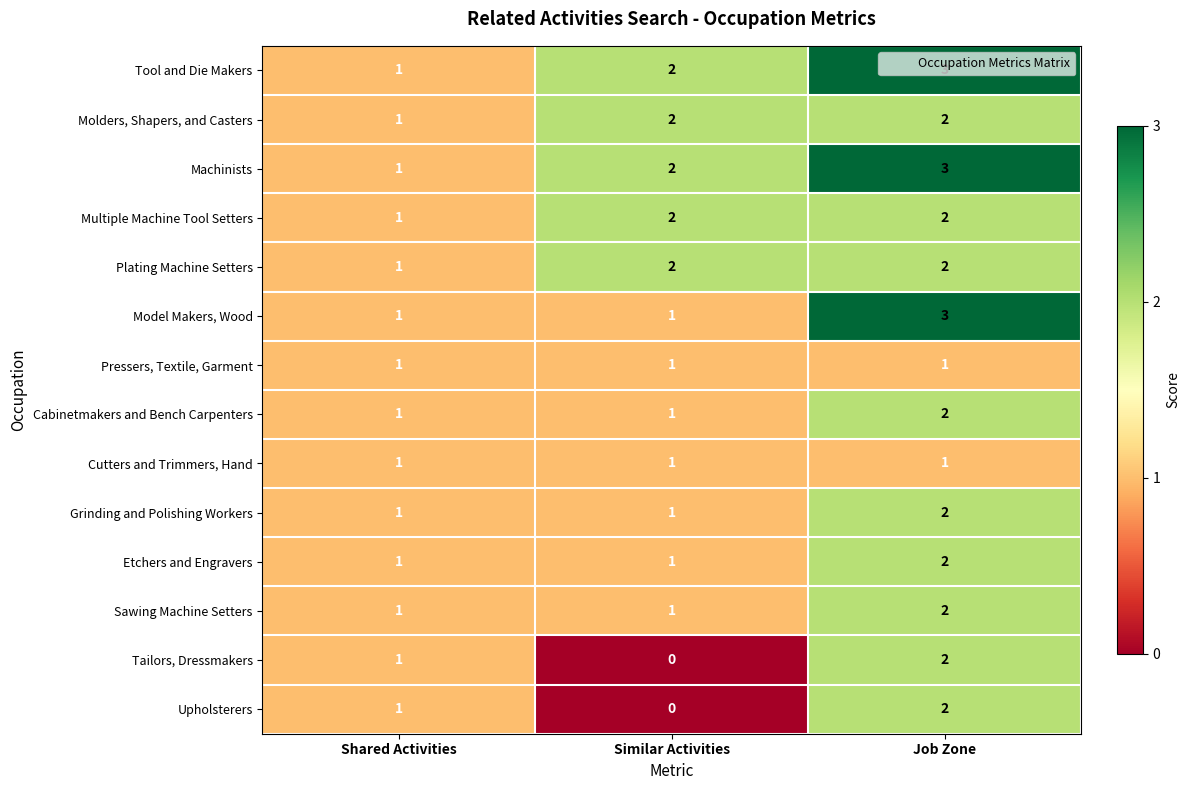

The value of Plating Machine Setters at Shared Activities is 2. True or false?

False